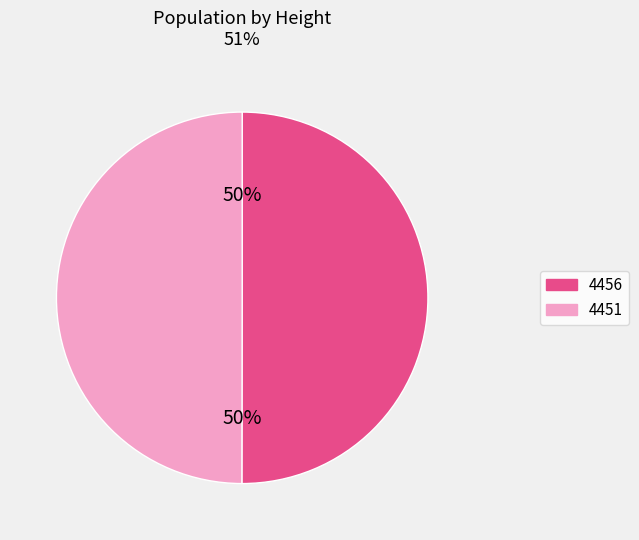

Is it true that 4451 is 50% of the pie?

True